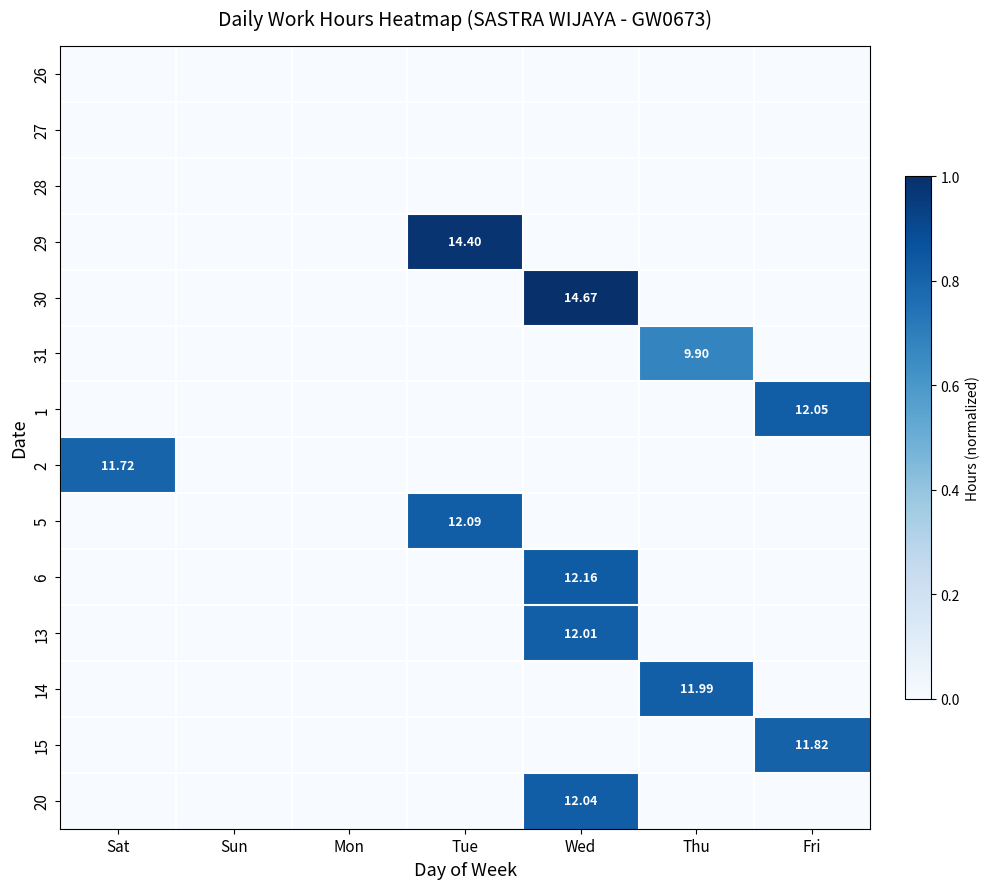

What is the maximum value for 15?

0.8